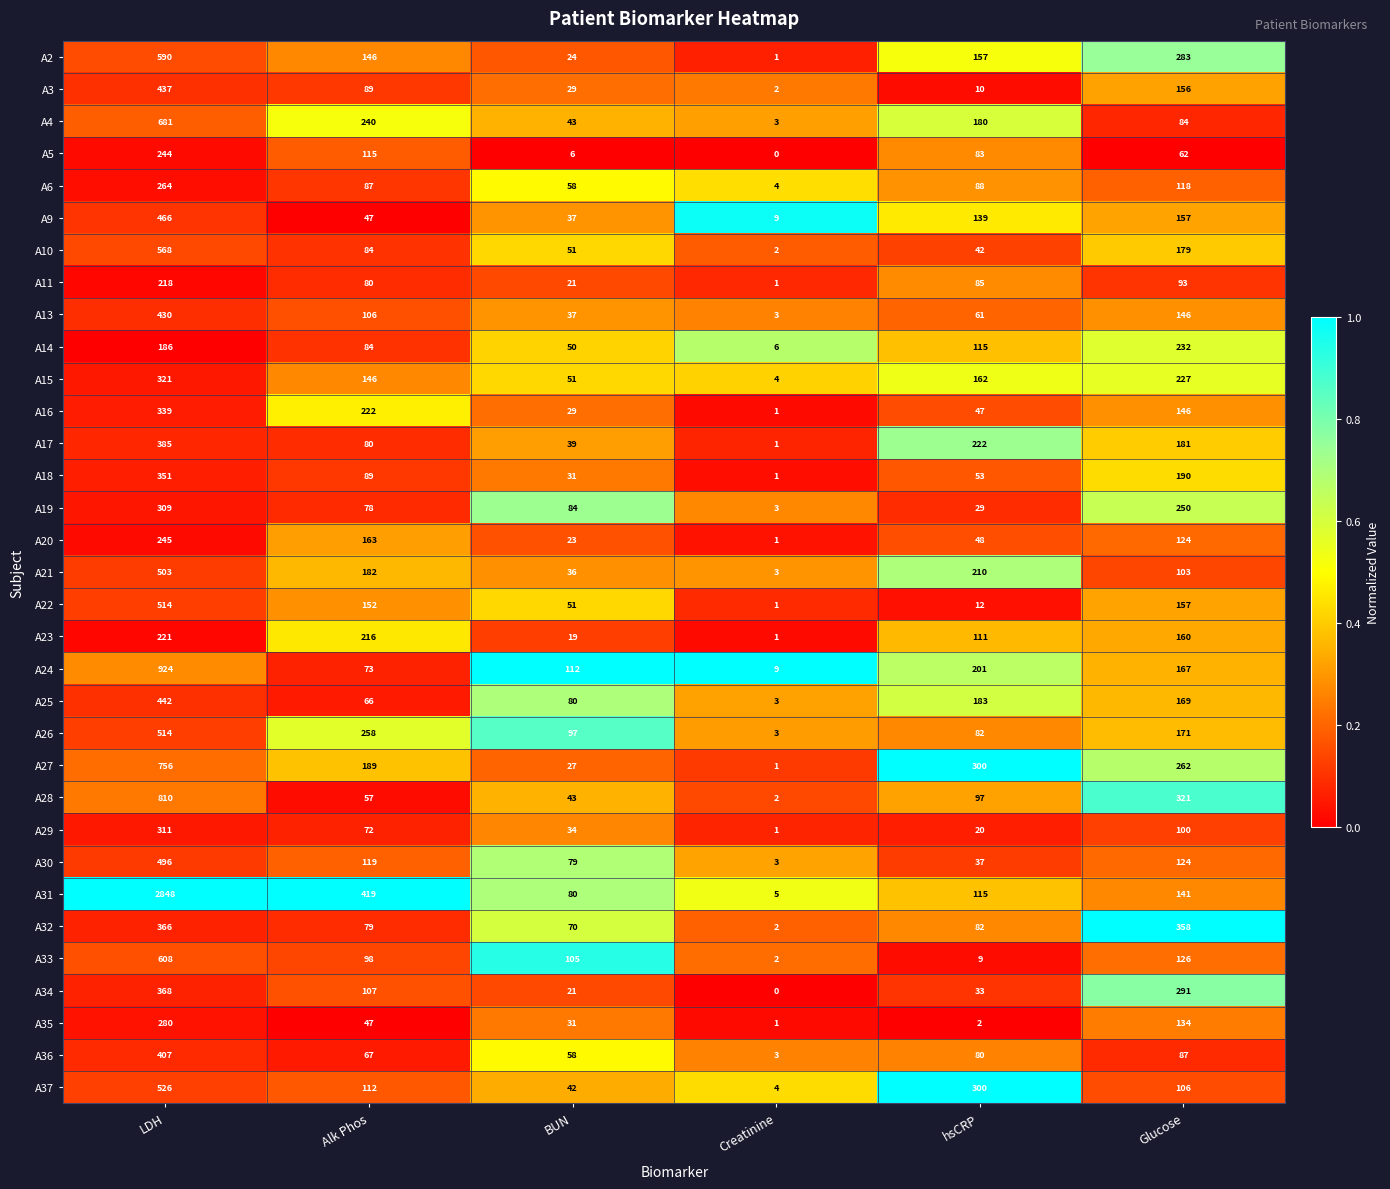

What is the average value of the A21 series?

173